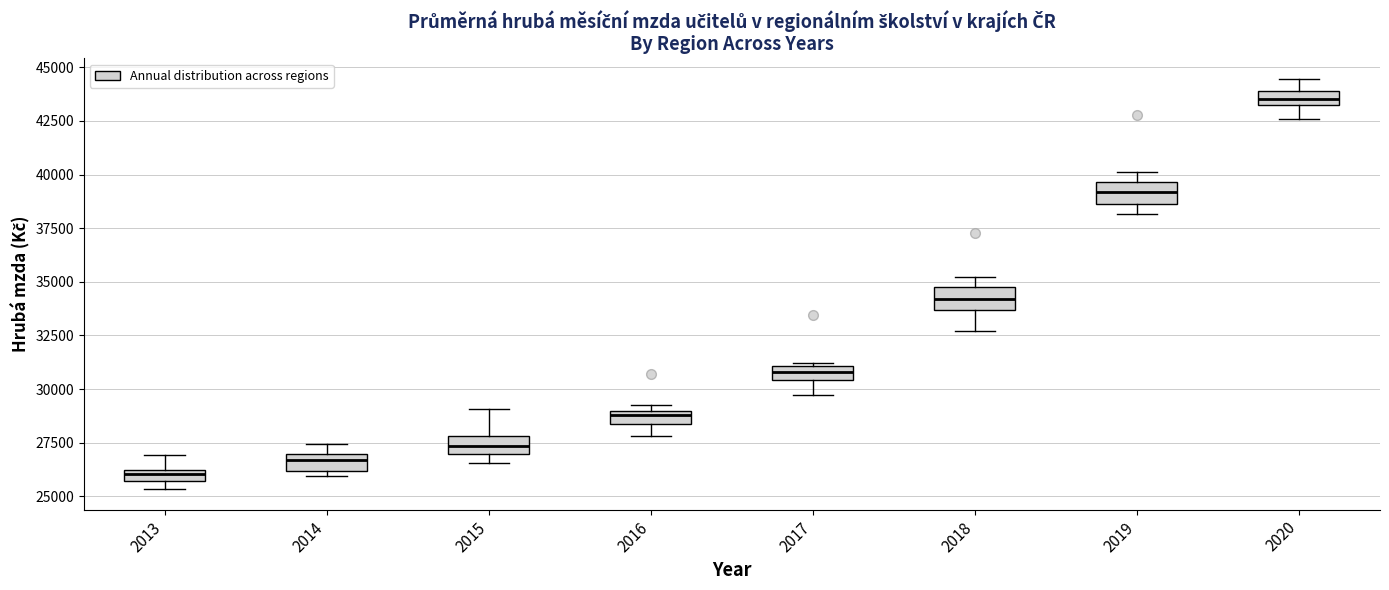

Where does the median line of the box at x = 2015 sit on the y-axis? The values are not printed on the chart, so give them approximately, as read against the axis.

27500